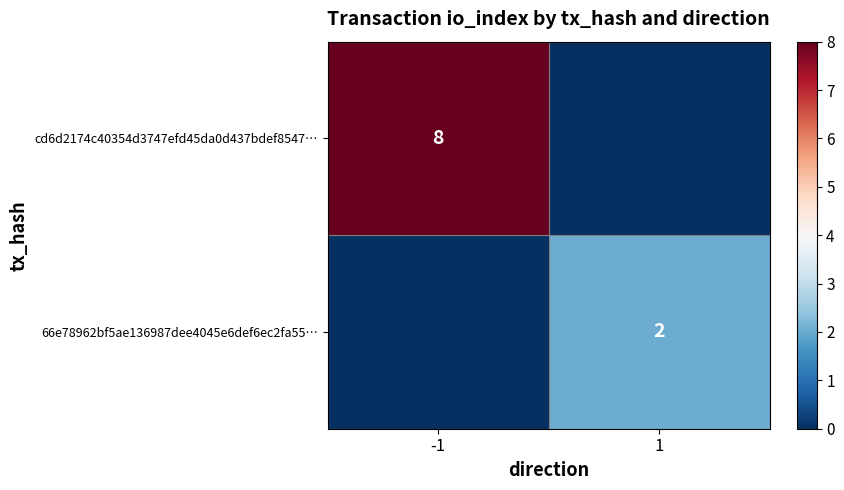

The value of 66e78962bf5ae136987dee4045e6def6ec2fa55… at 1 is 3. True or false?

False